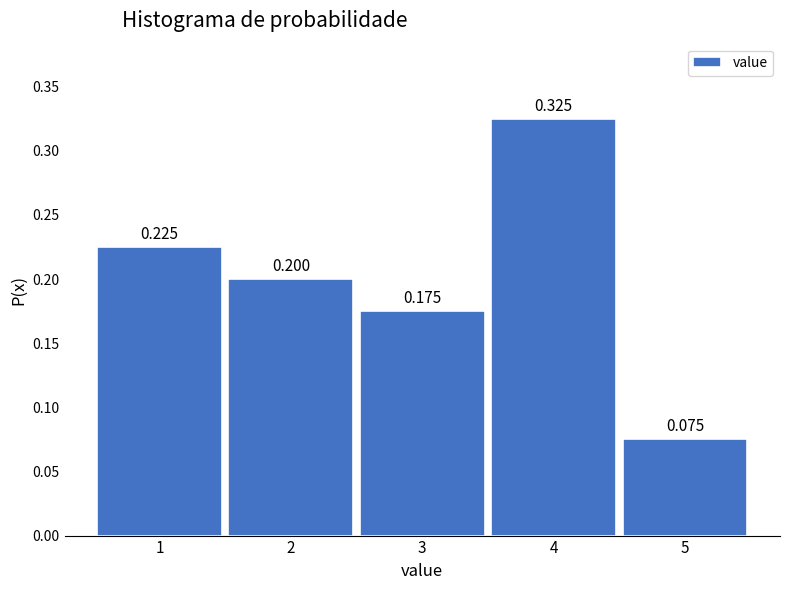

Does the chart contain any negative values?

No